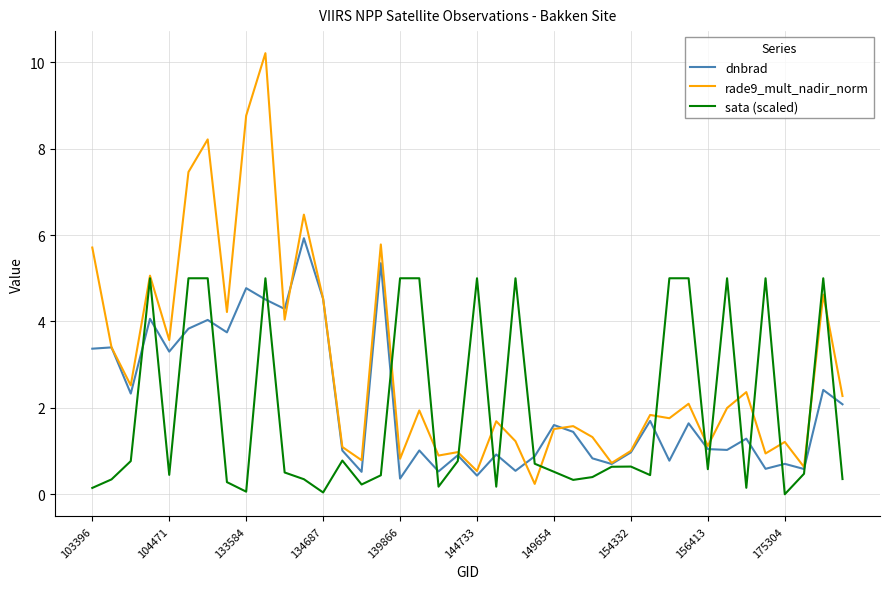

List the series in order of their peak value, highest first.

rade9_mult_nadir_norm, dnbrad, sata (scaled)